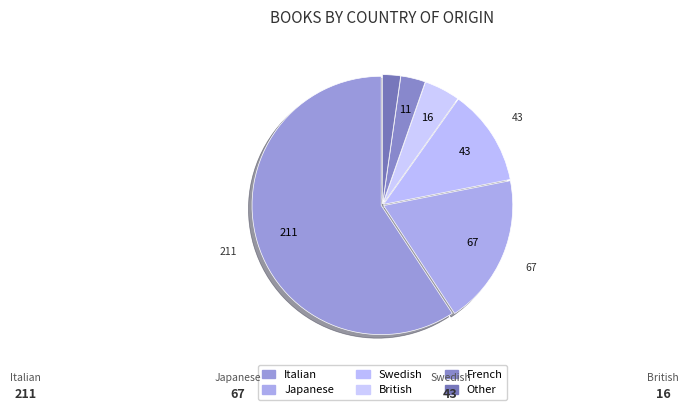

Rank the categories by value from highest to lowest.

Italian, Japanese, Swedish, British, French, Other